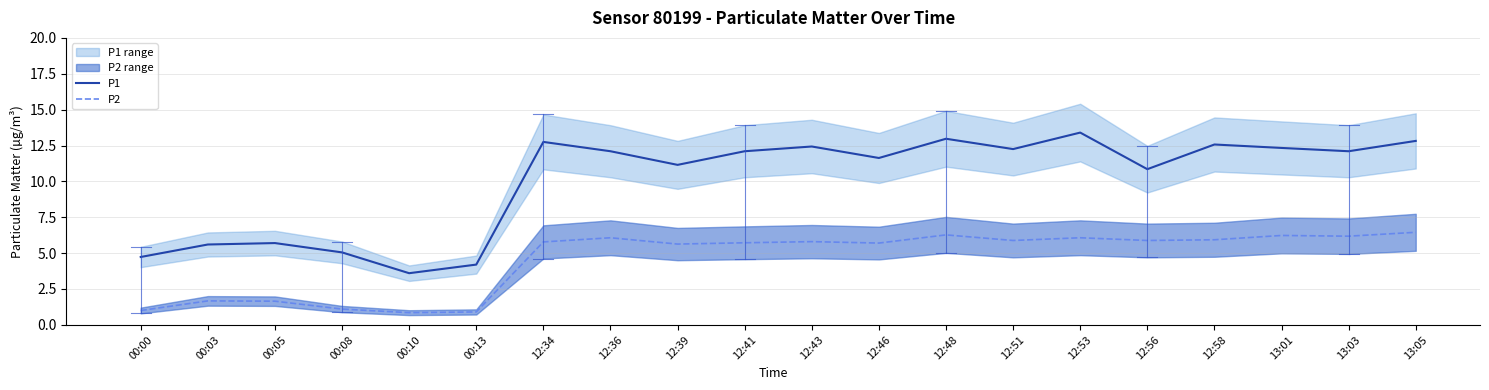

True or false: P1 and P2 cross at least once.

False